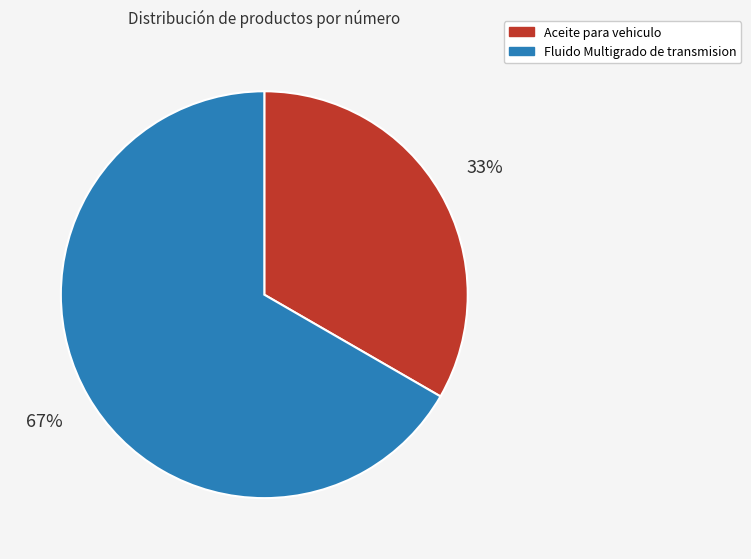

True or false: Fluido Multigrado de transmision accounts for 67% of the total.

True